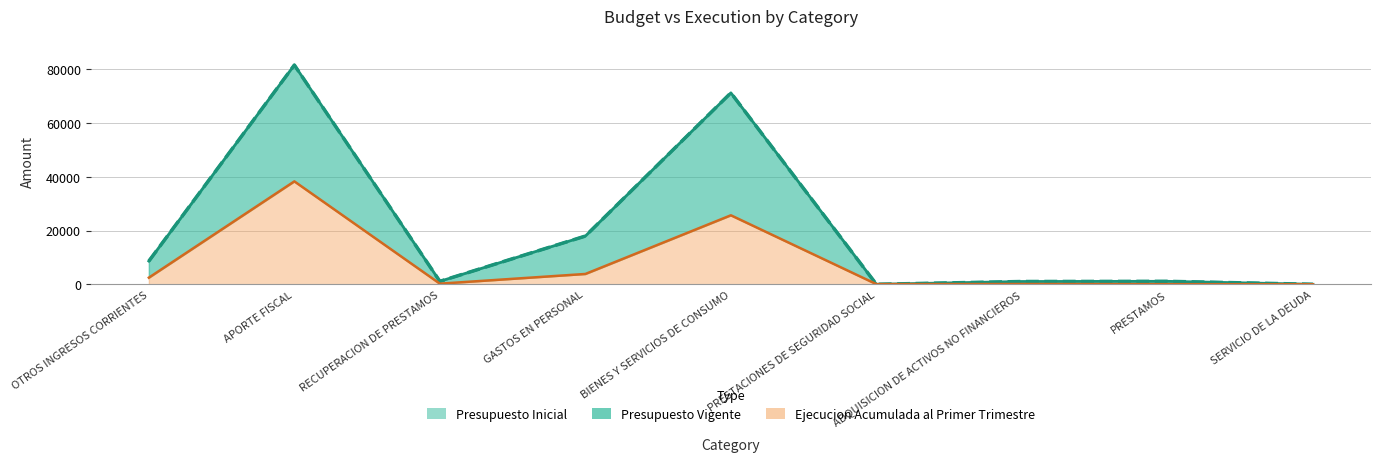

What is the difference between the Presupuesto Vigente values at PRESTAMOS and APORTE FISCAL?

80461